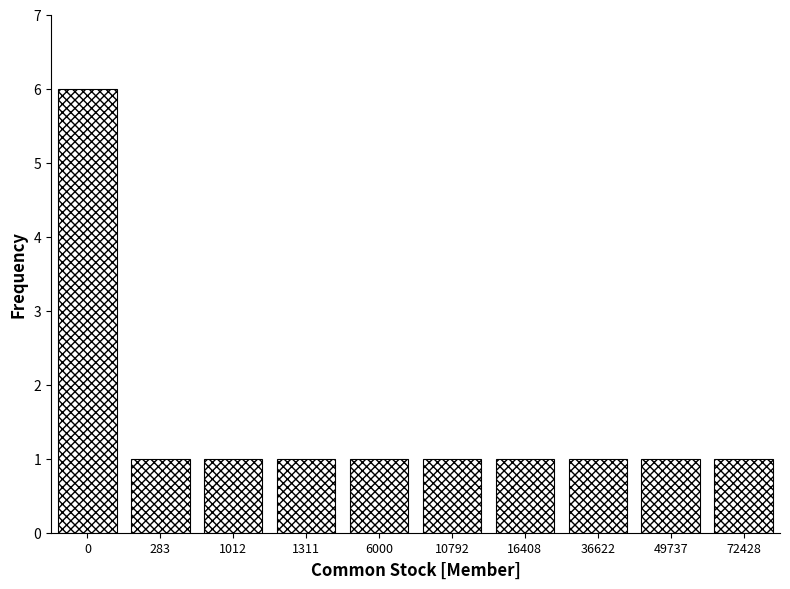

Reading left to right, what are all the values shown in this chart?

0=6	283=1	1012=1	1311=1	6000=1	10792=1	16408=1	36622=1	49737=1	72428=1